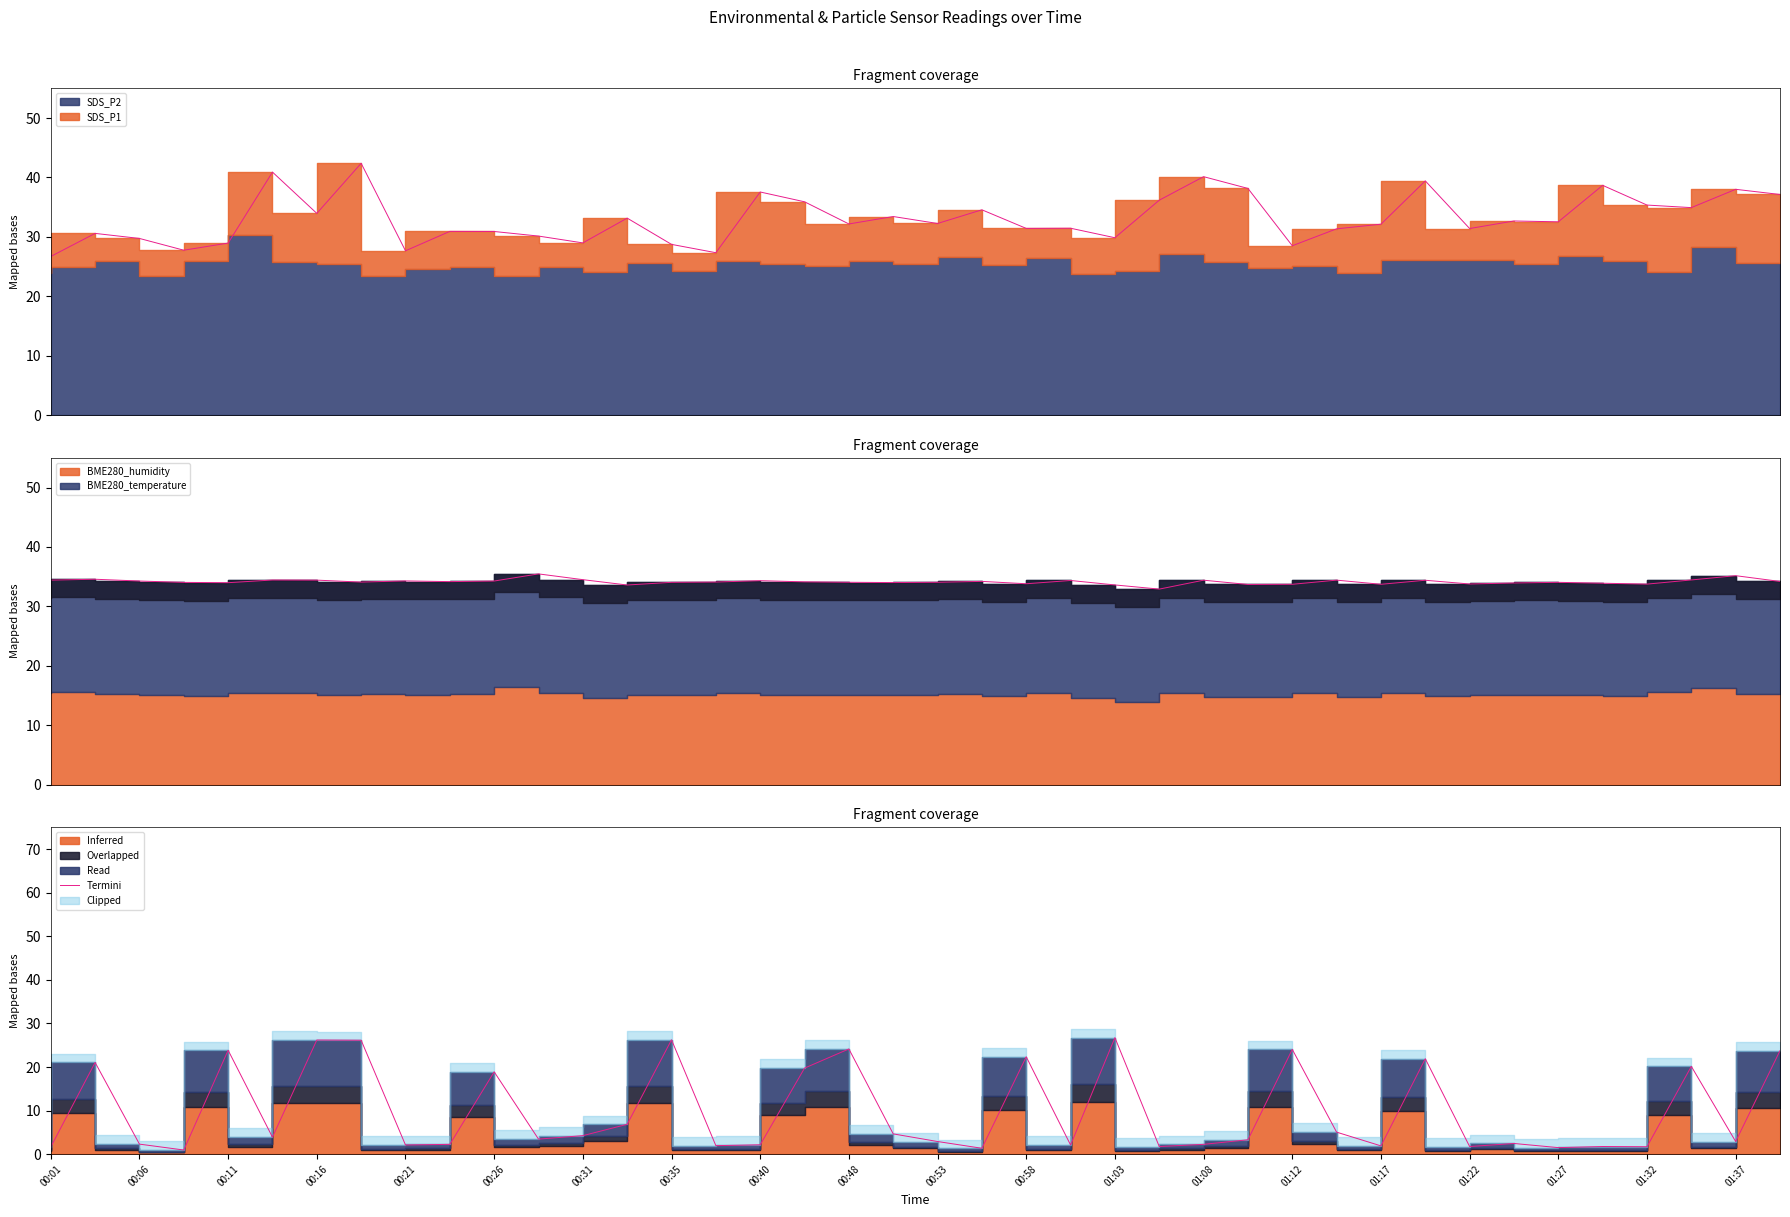

How many lines are shown in the chart?

1